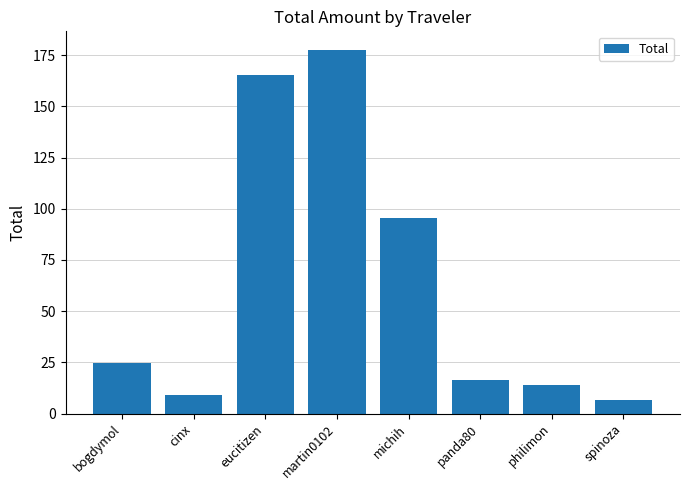

Where does the data first go above 24?

bogdymol